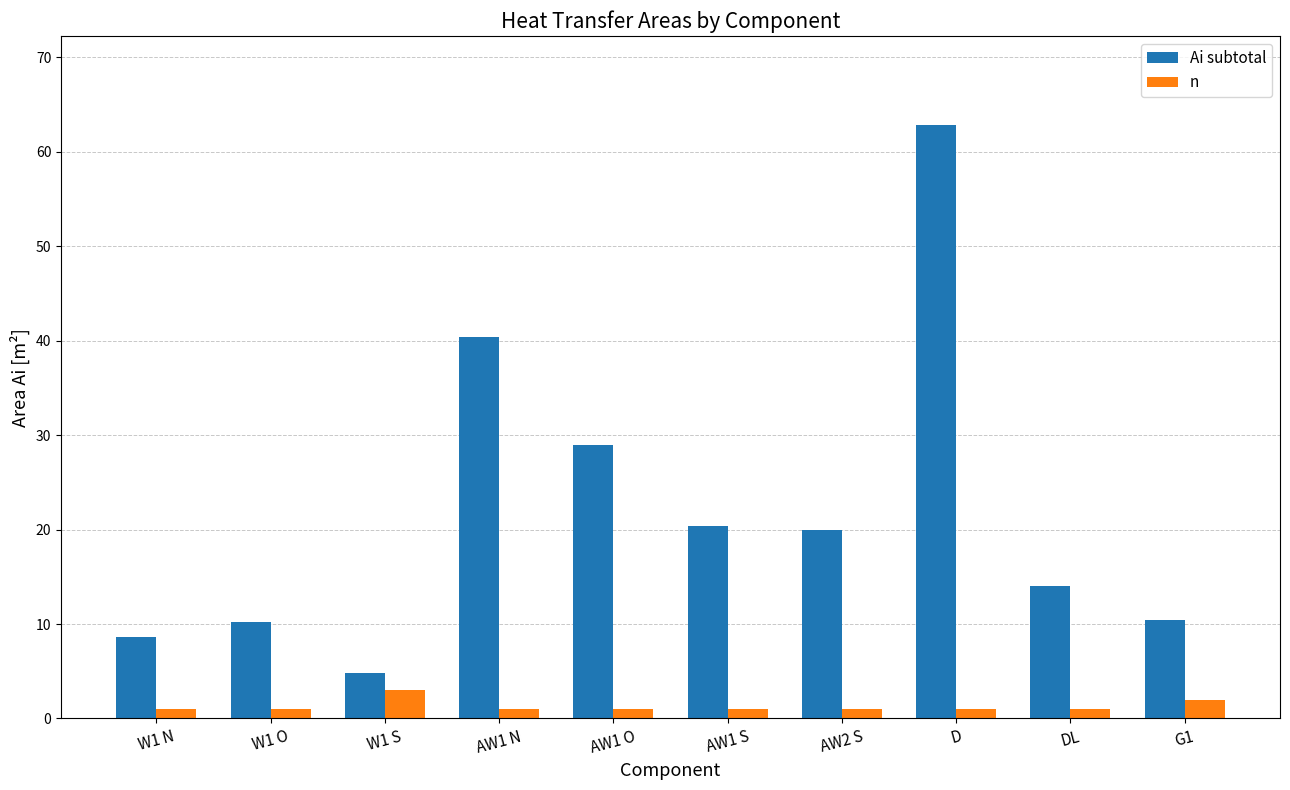

Are the bars horizontal?

No